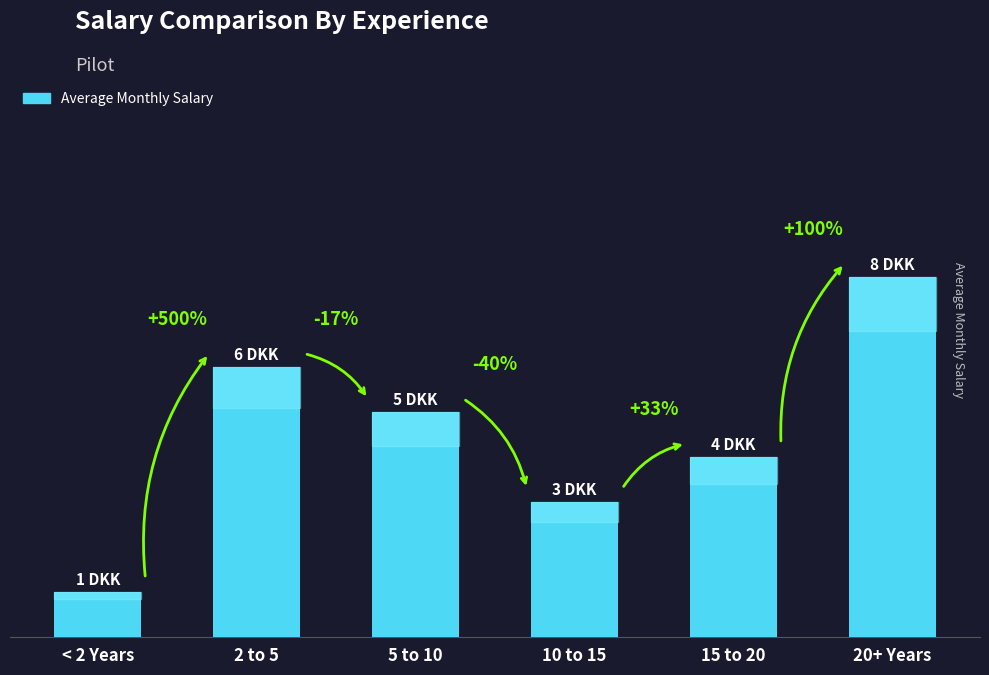

What is the difference between the second highest and minimum values?

5